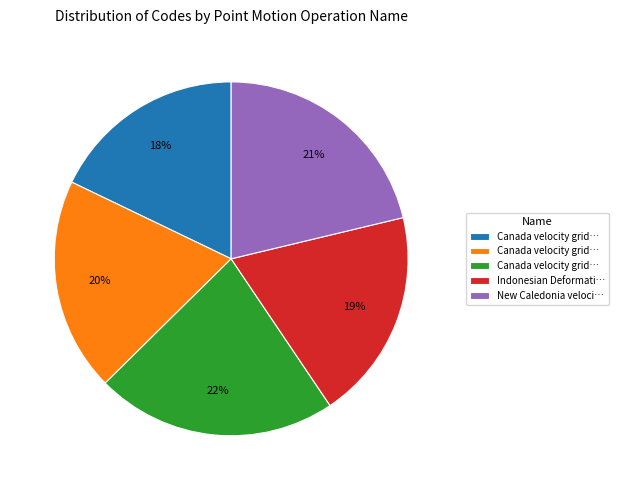

To the nearest percent, what is the average slice percentage?

20%